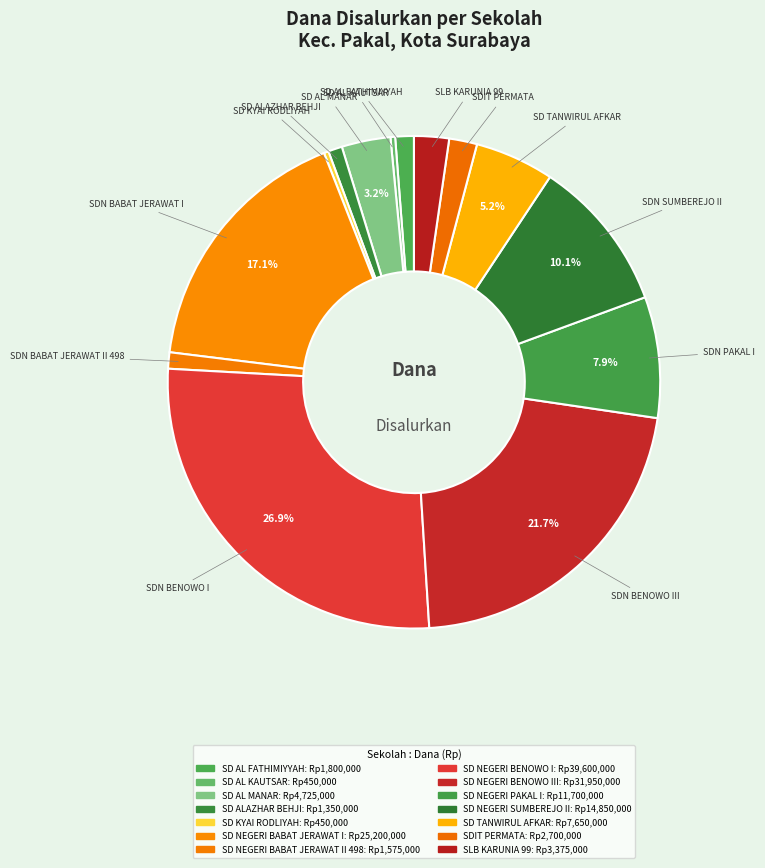

How many slices are in this pie chart?

14